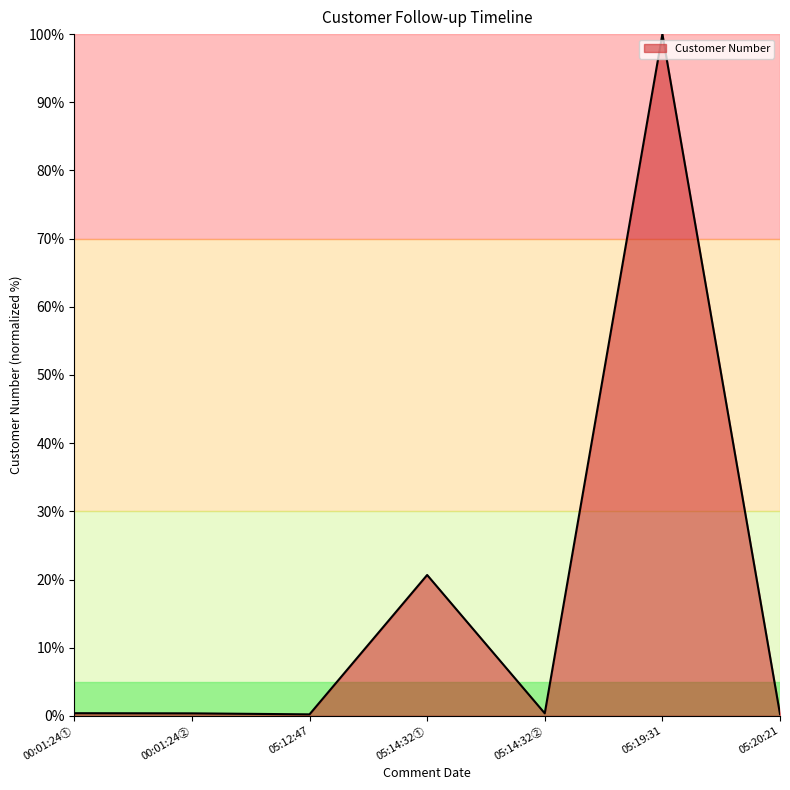

What position from the left is 05:19:31?

6